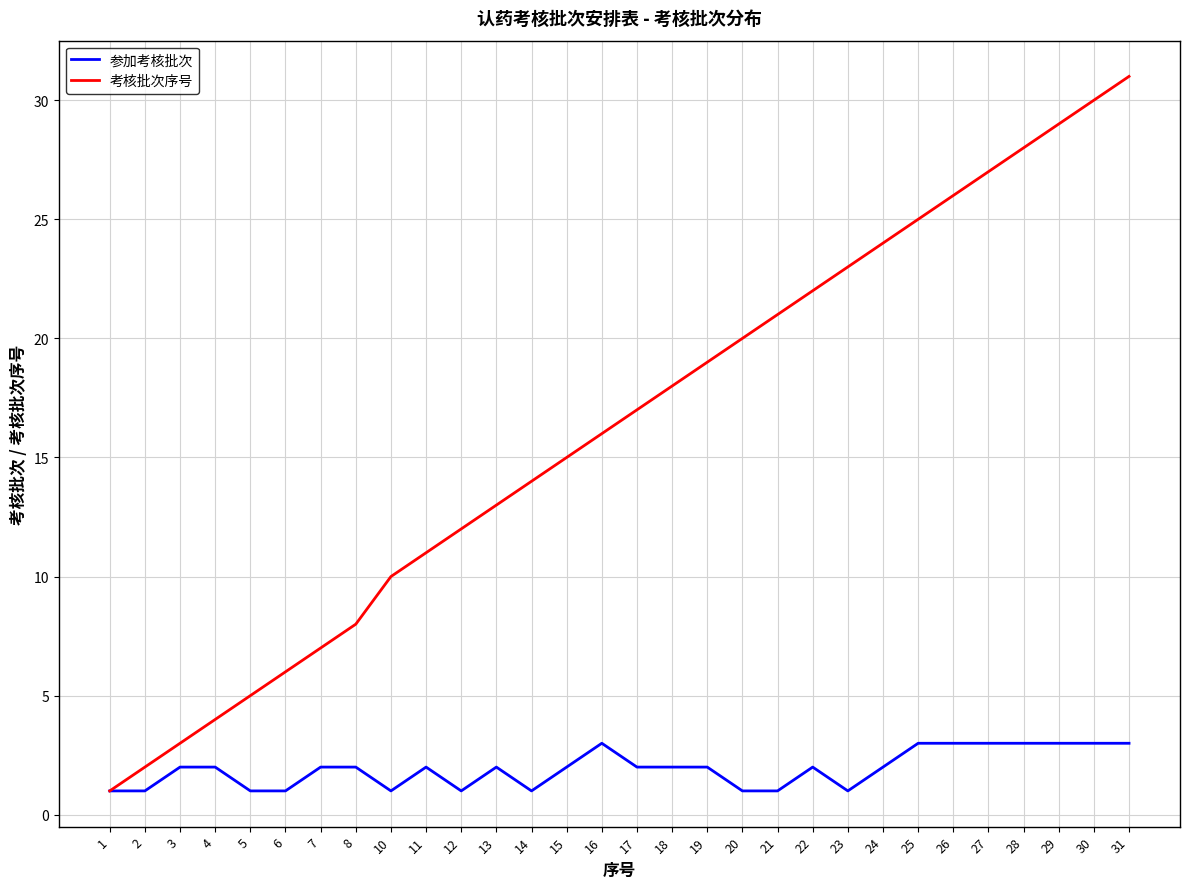

Which series has the largest total across all categories?

考核批次序号